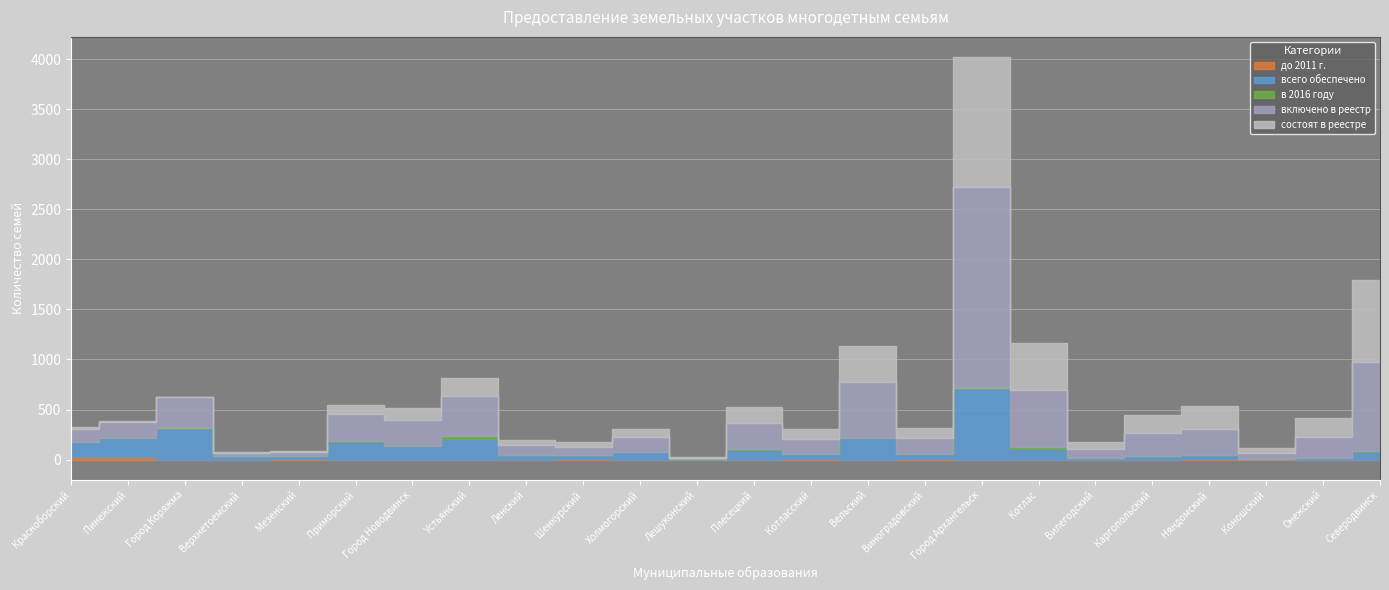

Rank the series by their maximum value, from lowest to highest.

до 2011 г., в 2016 году, всего обеспечено, состоят в реестре, включено в реестр